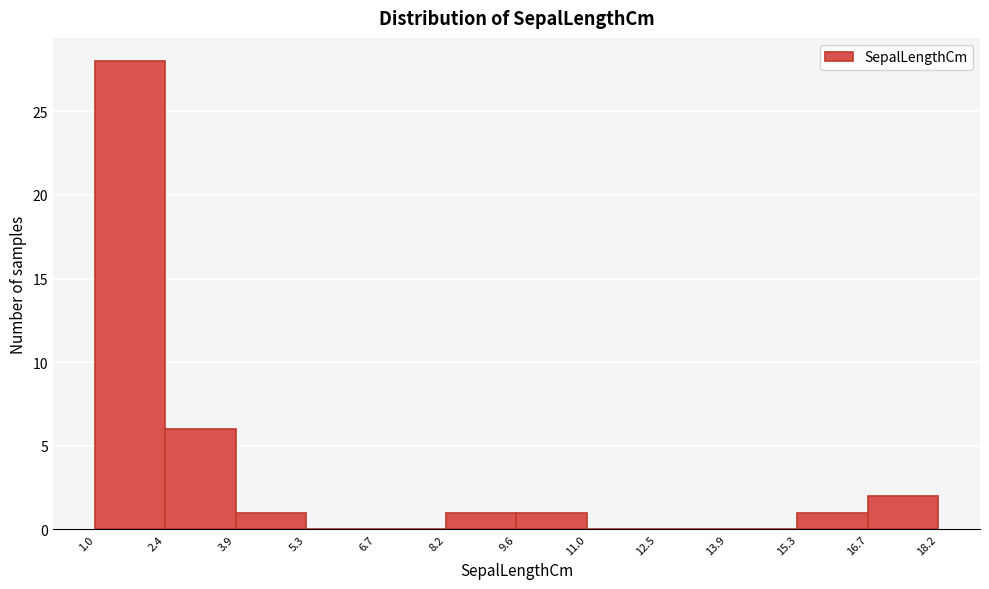

Which range on the x-axis has the tallest bar?

1.0 to 2.4